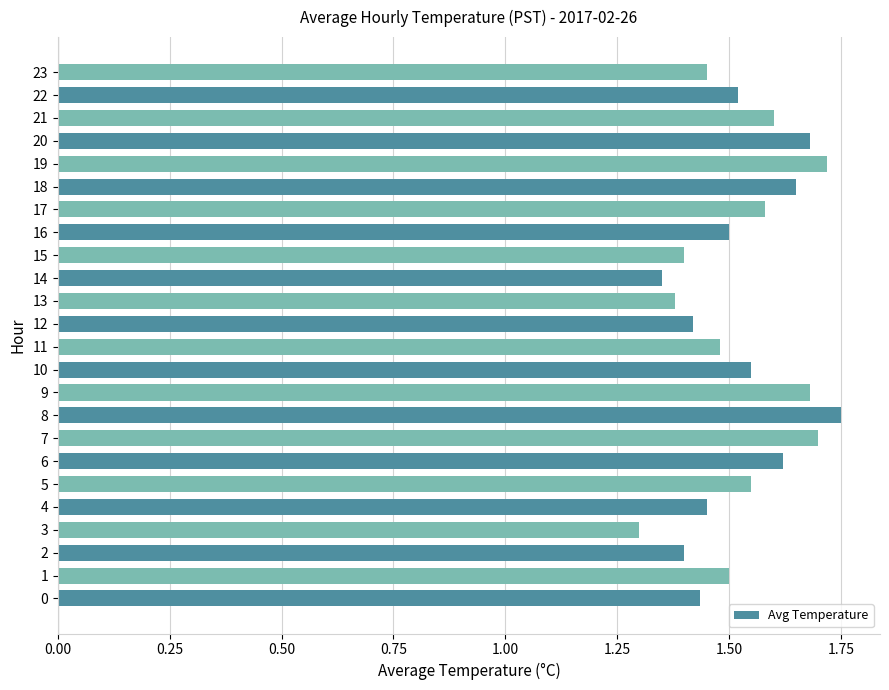

Which label corresponds to the smallest value in the chart?

3